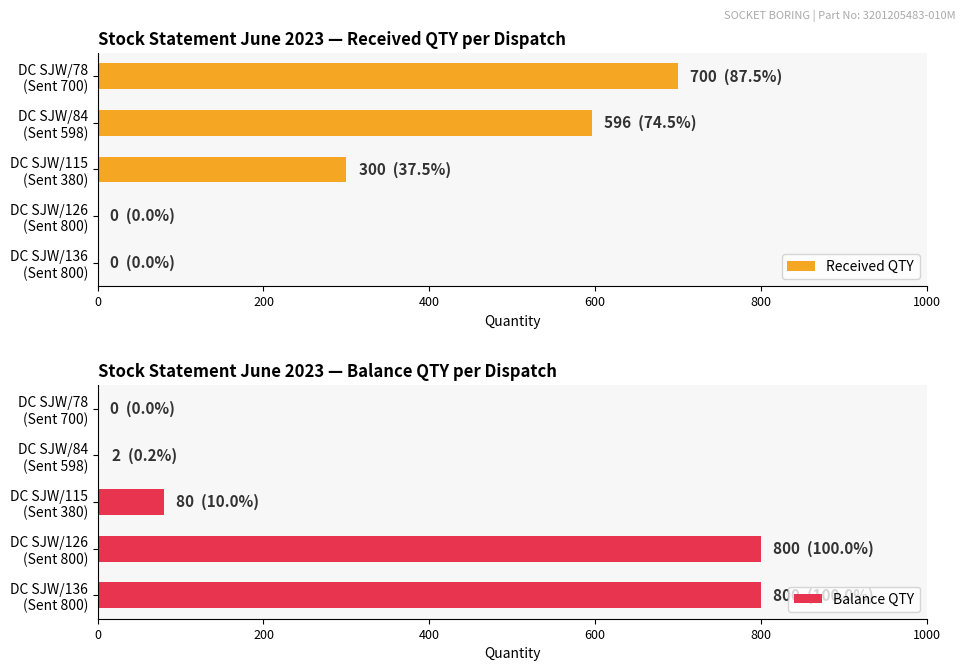

What is the highest value of the Received QTY series?

700